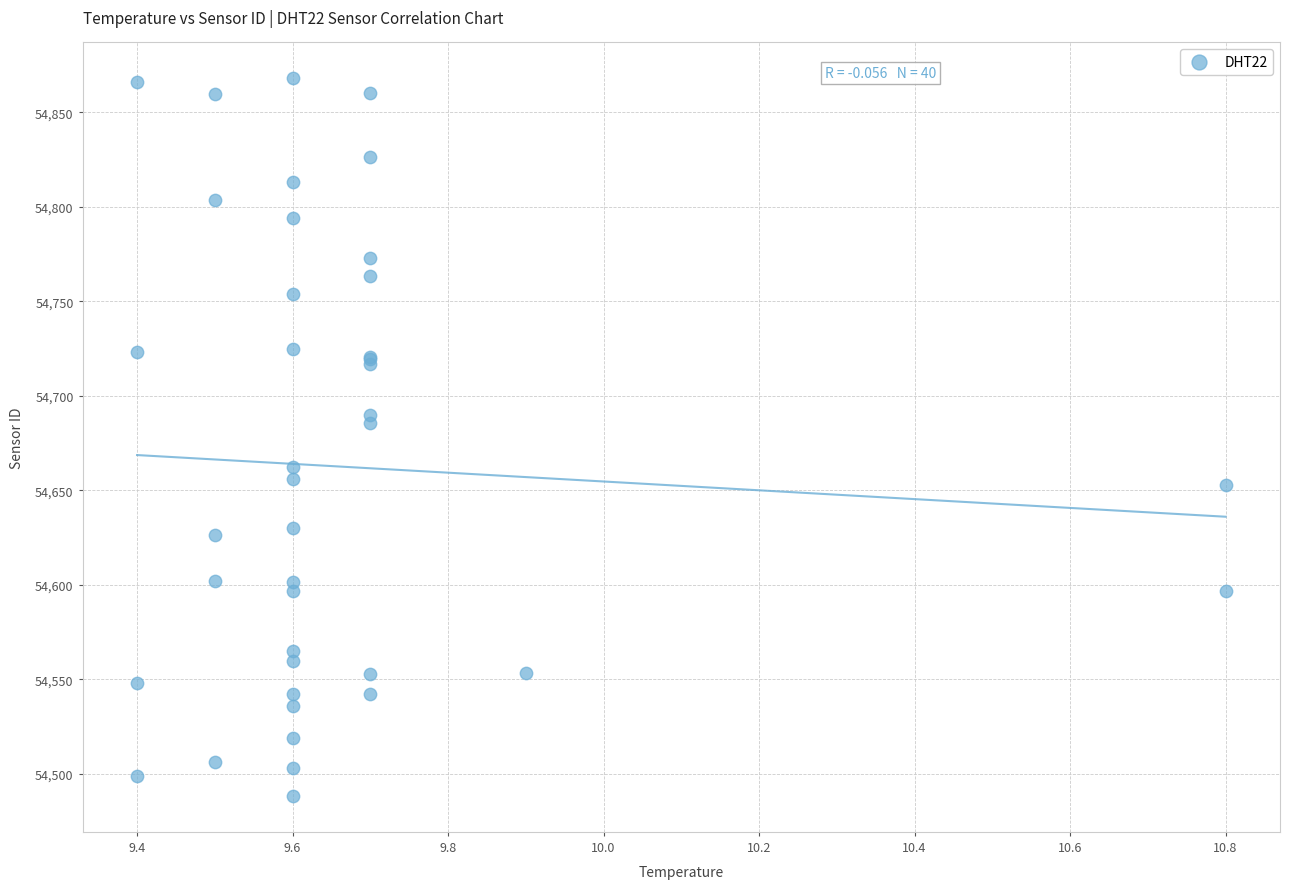

What Y value in the scatter plot is closest to 54678?

54685.7